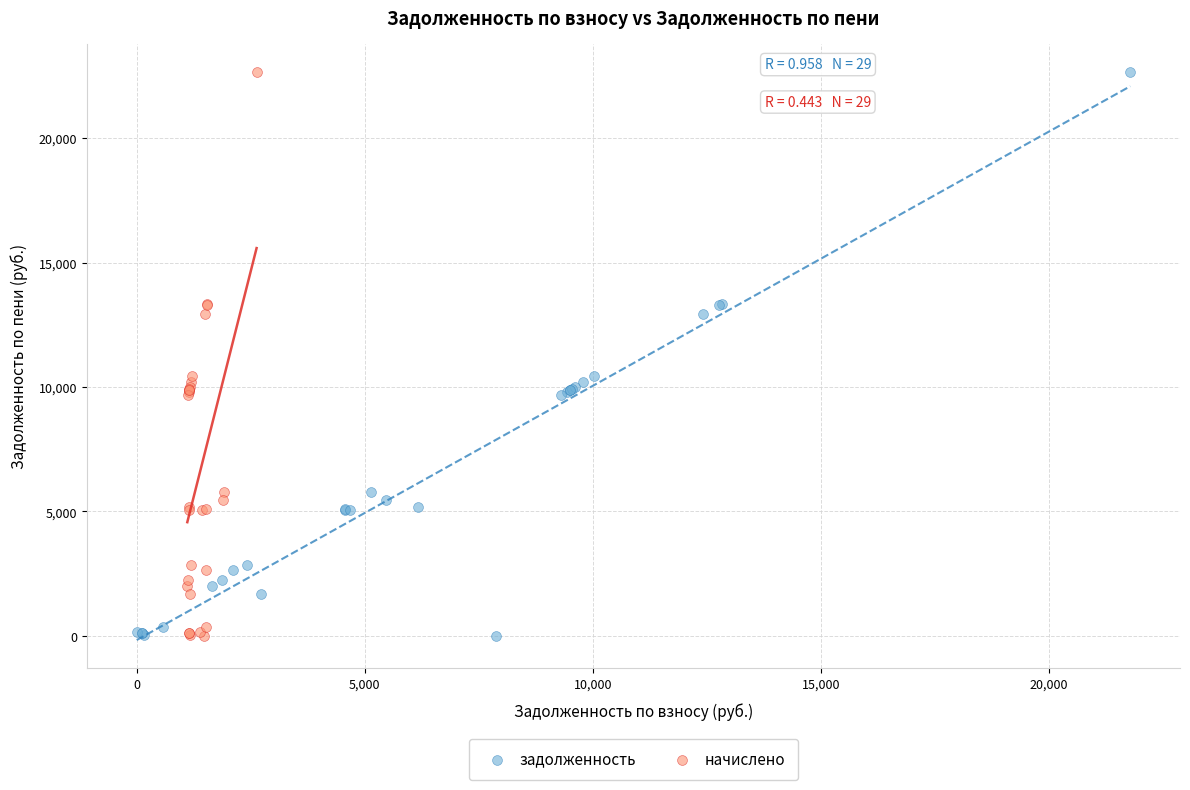

What are all the series names shown in the legend?

задолженность, начислено